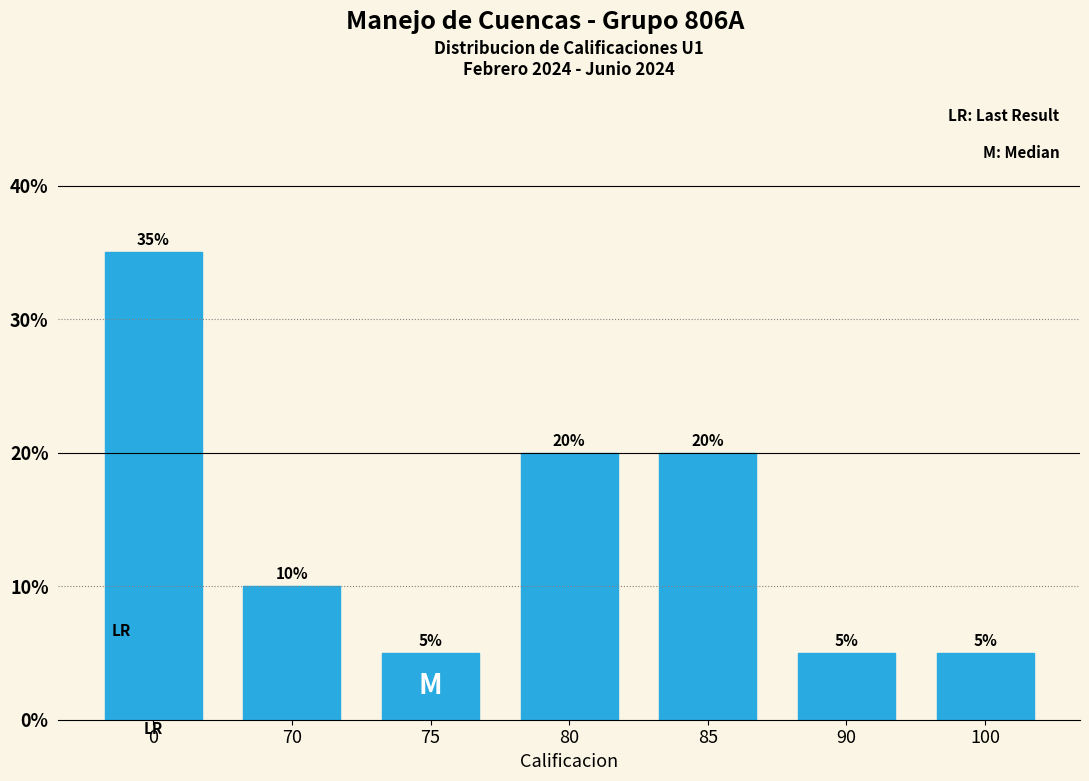

Reading left to right, transcribe all the data shown in this chart.

0=35	70=10	75=5	80=20	85=20	90=5	100=5